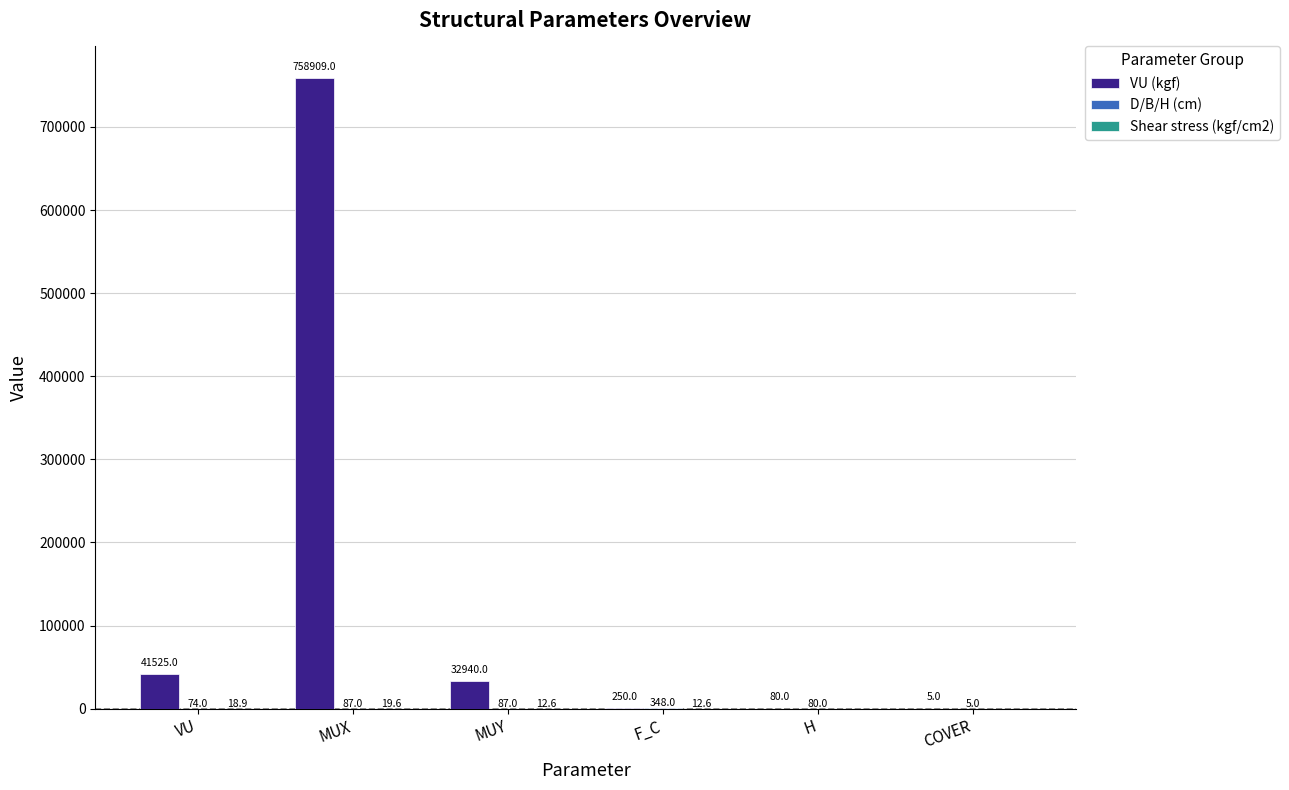

Which series has the largest total across all categories?

VU (kgf)